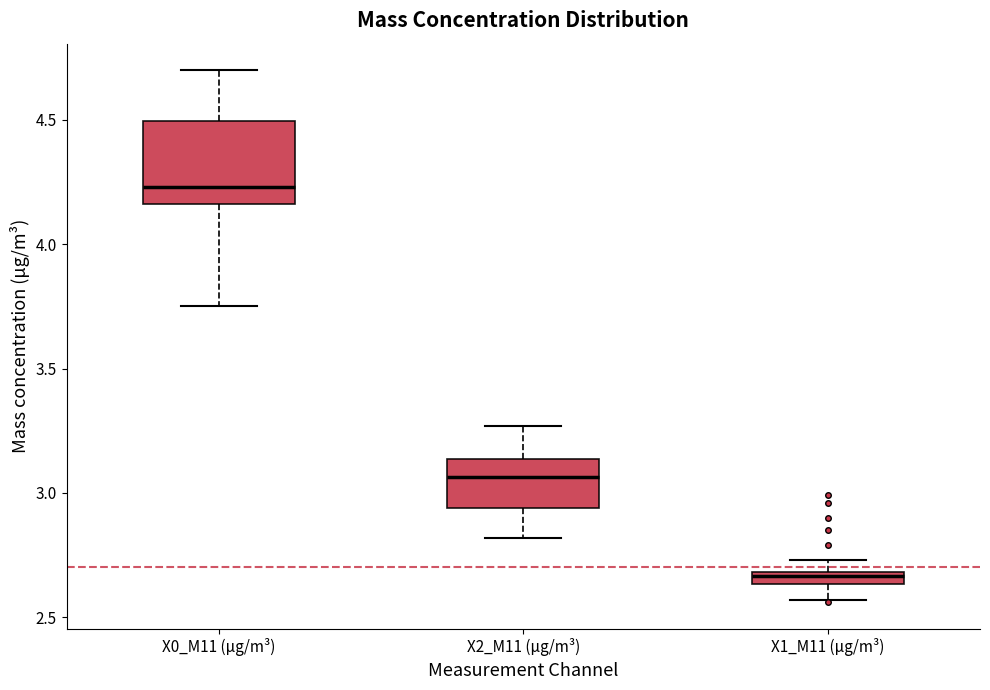

Where is the lower edge of the box for X1_M11 (μg/m³) on the y-axis? The values are not printed on the chart, so give them approximately, as read against the axis.

2.65